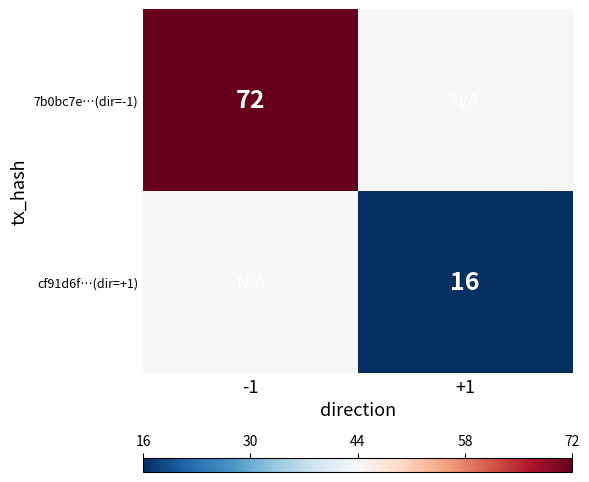

Is it true that 7b0bc7e…(dir=-1) equals 100 at -1?

False